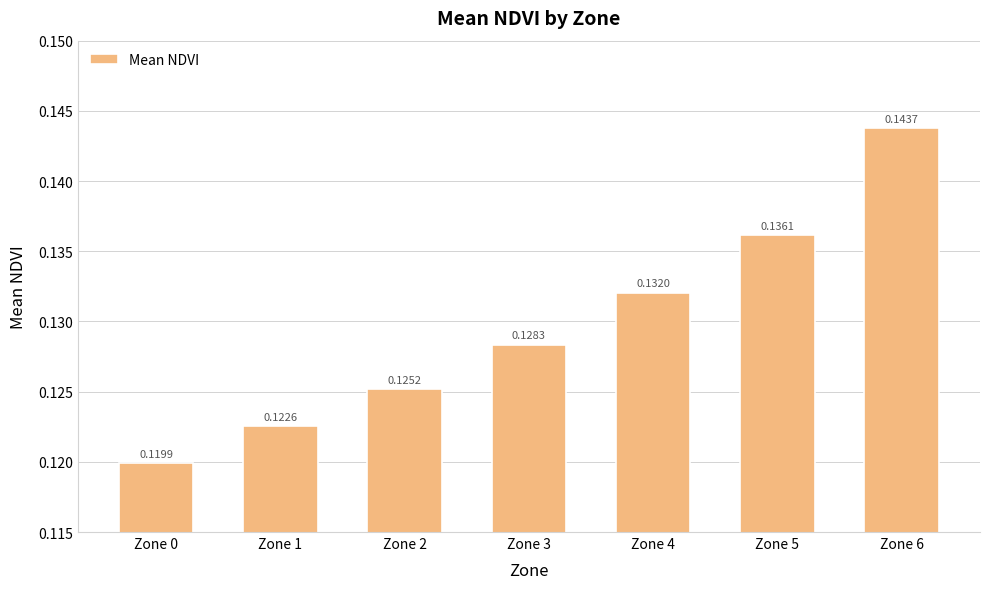

List the labels in order of value, largest first.

Zone 6, Zone 5, Zone 4, Zone 3, Zone 2, Zone 1, Zone 0